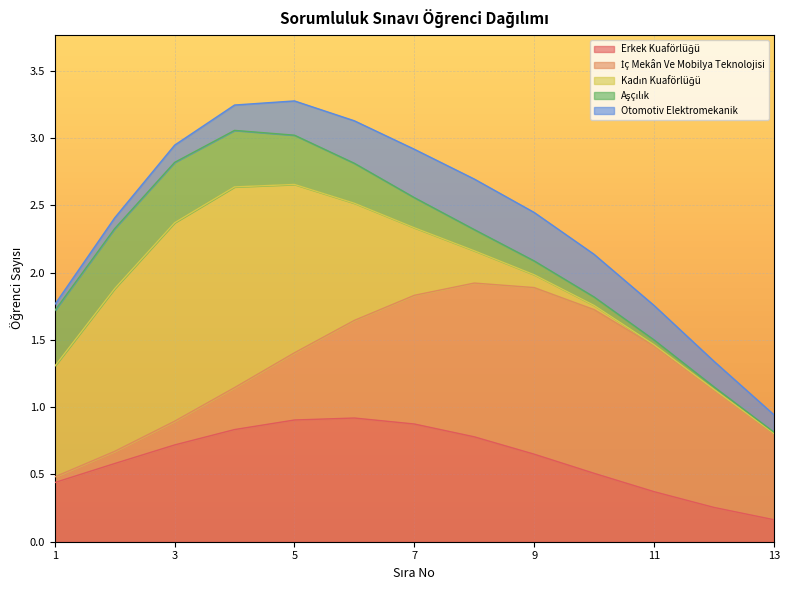

True or false: İç Mekân Ve Mobilya Teknolojisi has a value of 3 at 4.

False